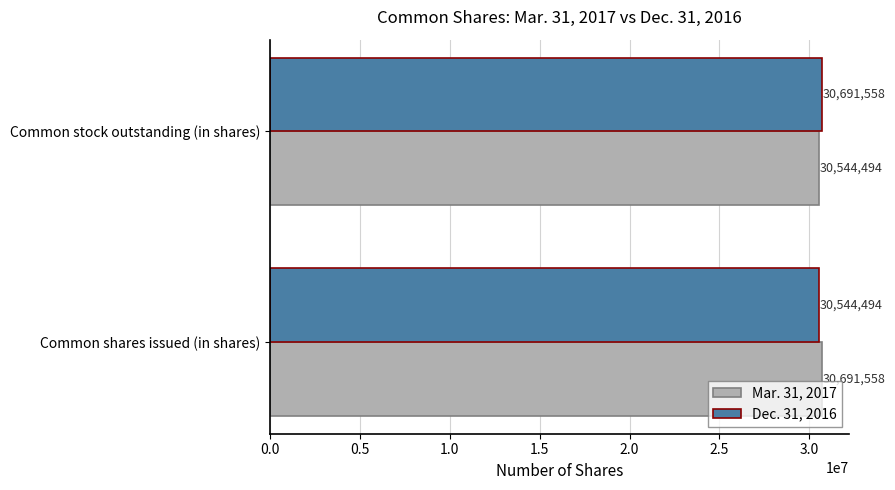

What is the spread (max minus min) of values at Common stock outstanding (in shares)?

147064